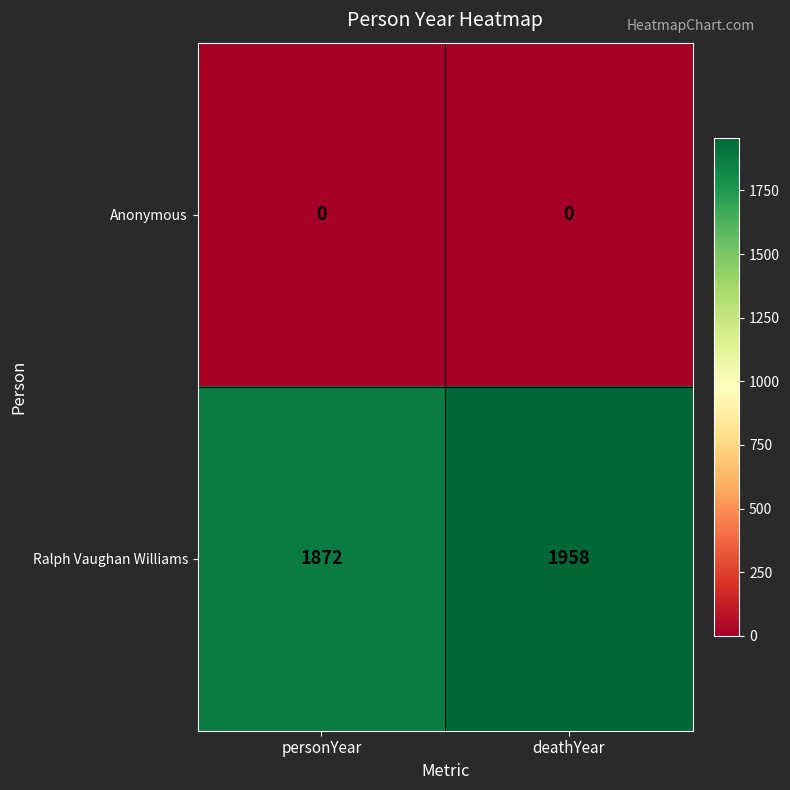

Count the number of data series in this chart.

2